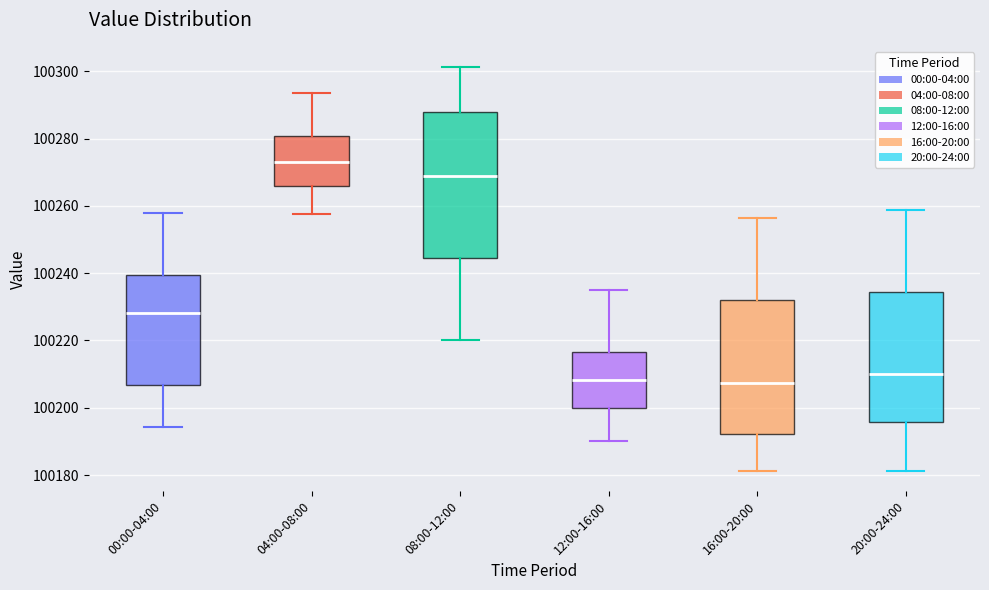

Reading left to right, read every box against the y-axis: the position of its median line, the range the box covers, and the ends of its whiskers. The values are not printed on the chart, so give them approximately, as read against the axis.

00:00-04:00: median 100228, box 100206 to 100240, whiskers 100194 to 100258
04:00-08:00: median 100274, box 100266 to 100280, whiskers 100258 to 100294
08:00-12:00: median 100268, box 100244 to 100288, whiskers 100220 to 100302
12:00-16:00: median 100208, box 100200 to 100216, whiskers 100190 to 100236
16:00-20:00: median 100208, box 100192 to 100232, whiskers 100182 to 100256
20:00-24:00: median 100210, box 100196 to 100234, whiskers 100182 to 100258